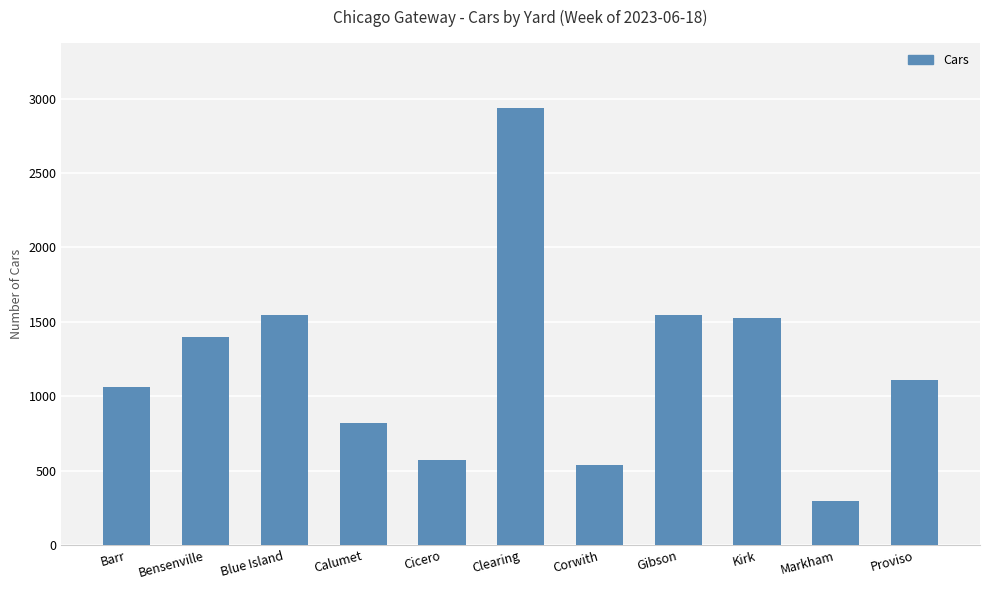

Reading left to right, extract all data points from this chart.

1060	1398	1544	820	570	2935	537	1544	1527	298	1107